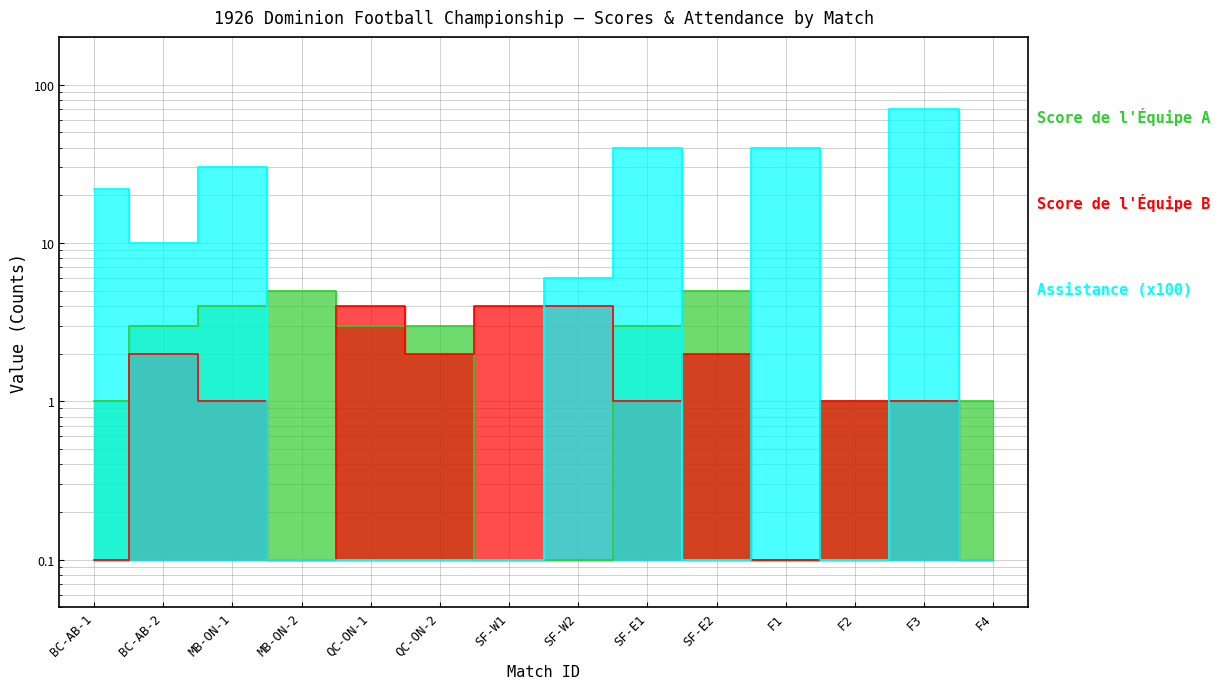

True or false: Score de l'Équipe B has a value of 0.1 at F4.

True